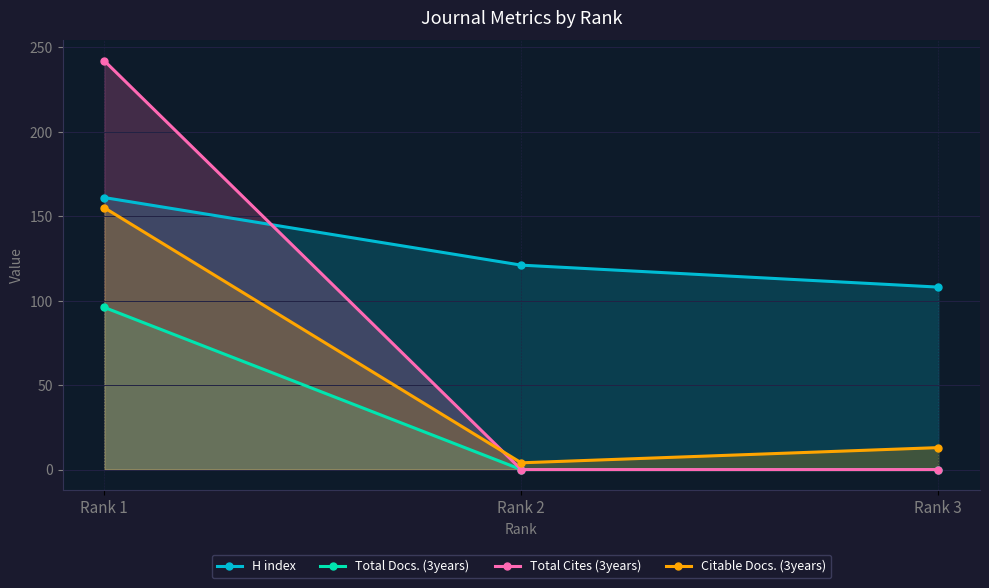

How many data points does each series have?

3